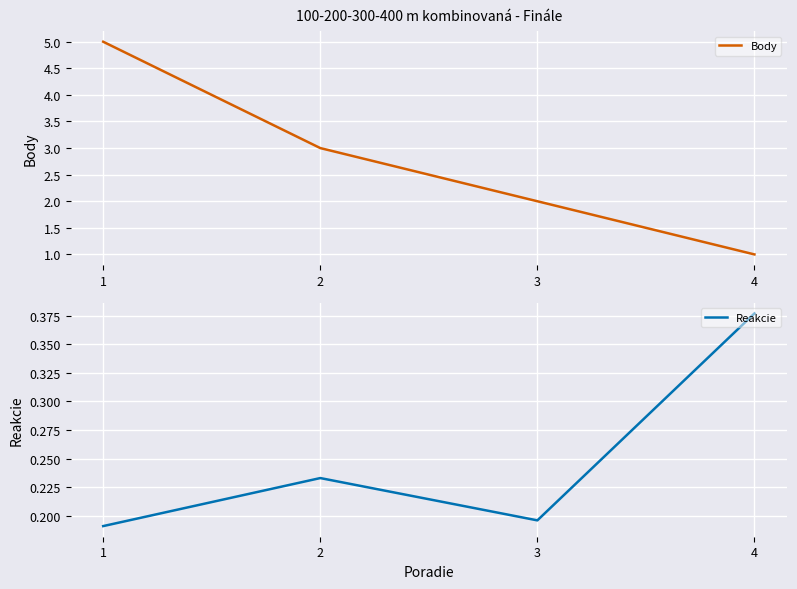

How many lines are shown in the chart?

2